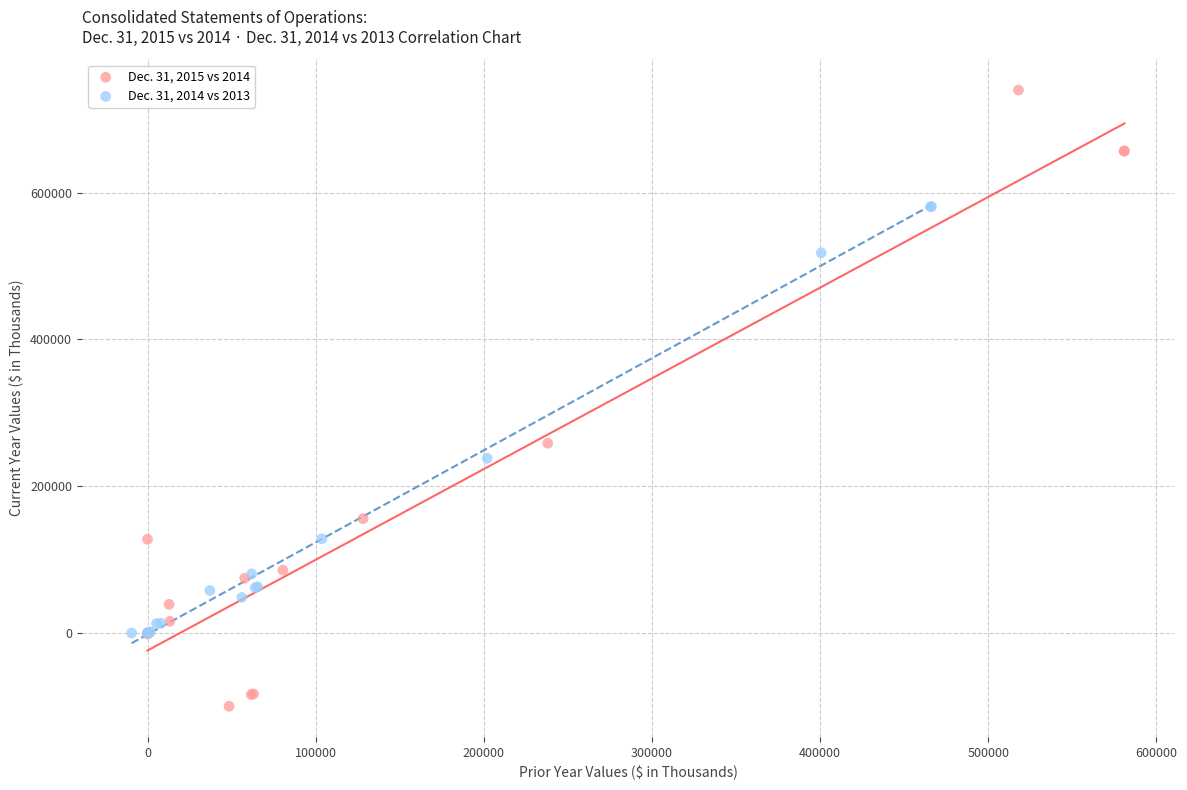

What are all the series names shown in the legend?

Dec. 31, 2015 vs 2014, Dec. 31, 2014 vs 2013